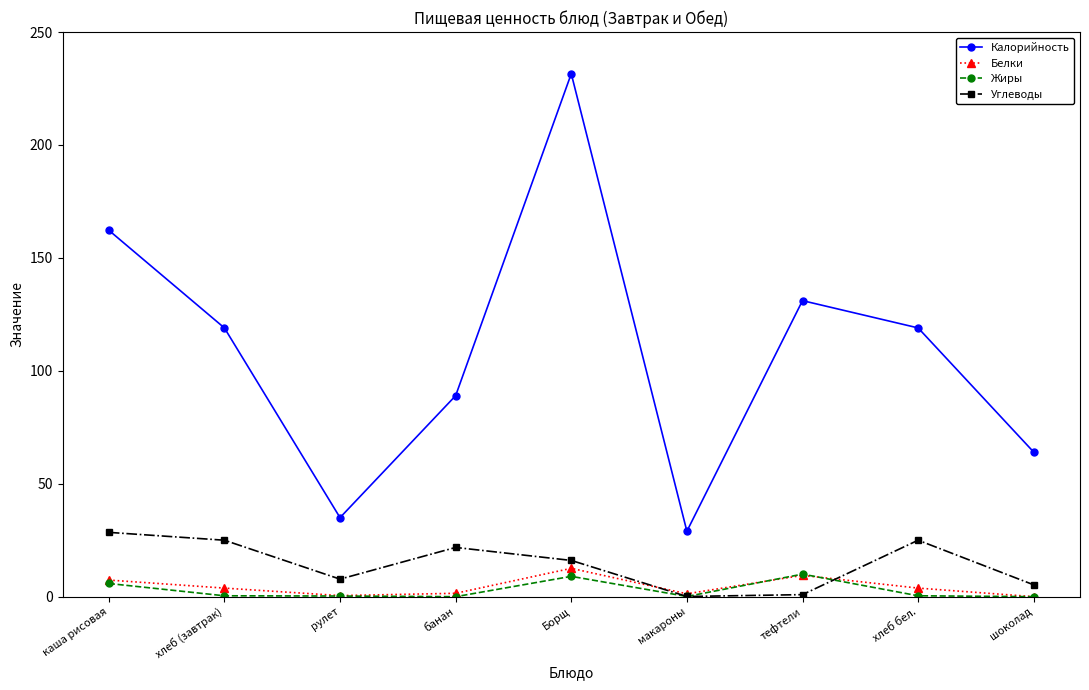

What is the difference between the highest and lowest values at рулет?

34.7